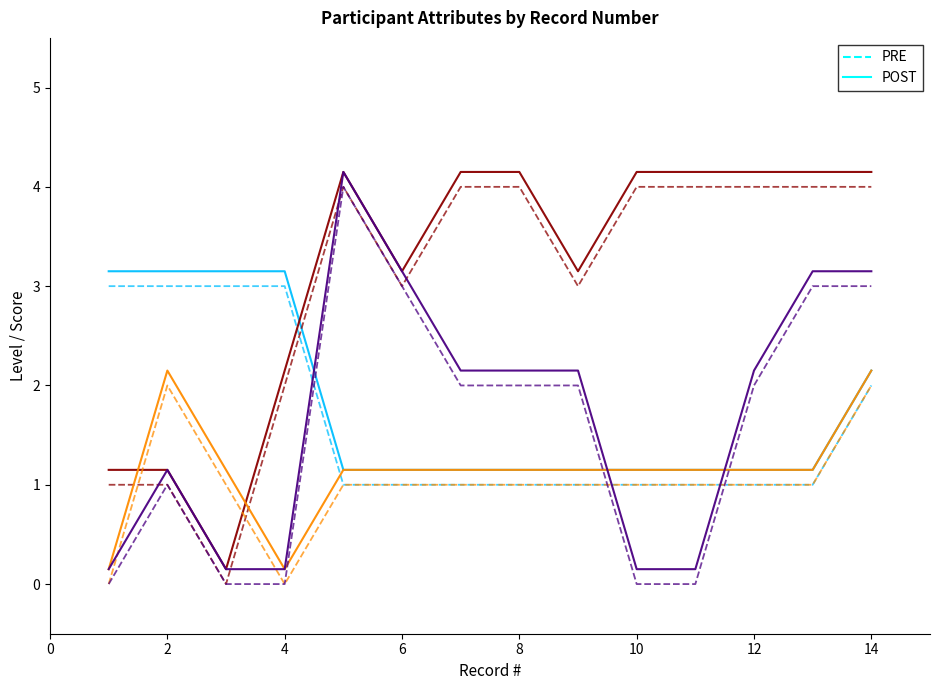

At which label does Education reach its peak?

5